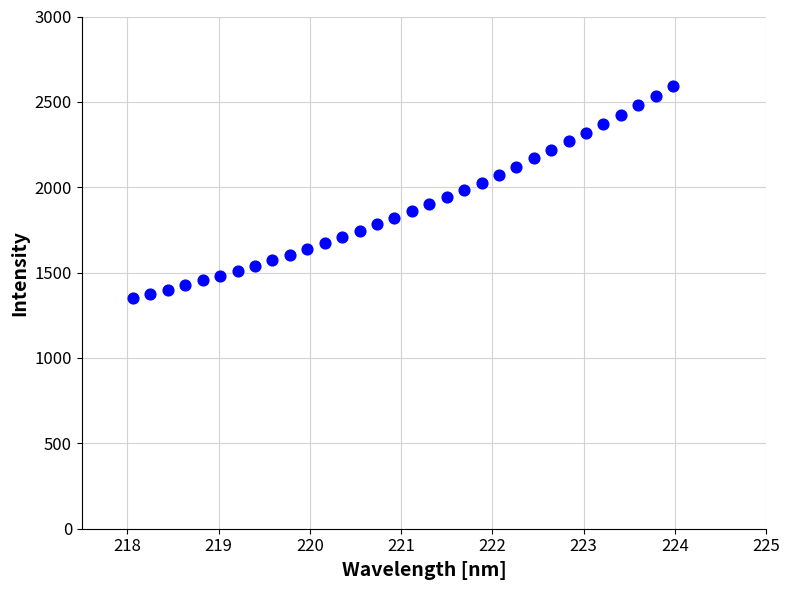

What is the range of X values (max minus min)?

5.9